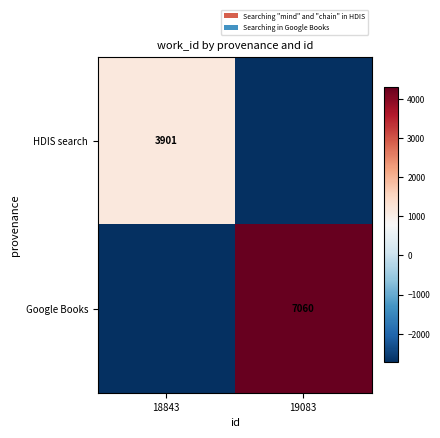

Is it true that HDIS search equals -2740.2 at 19083?

True